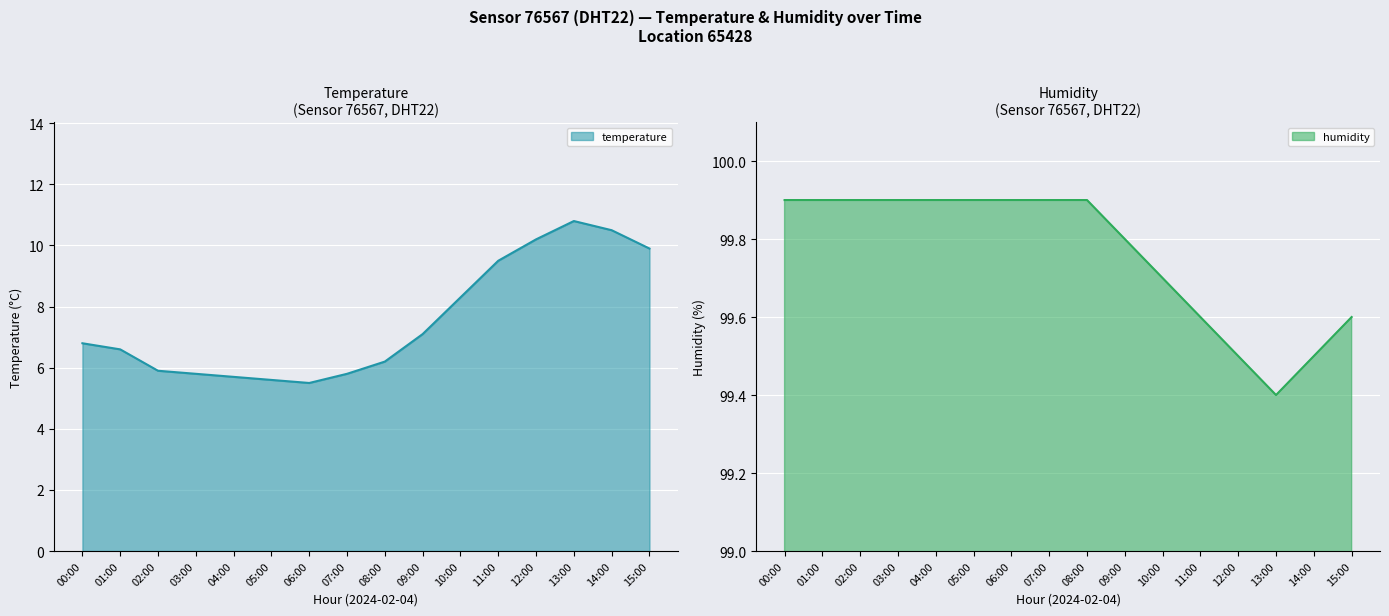

At which label does temperature reach its peak?

13:00